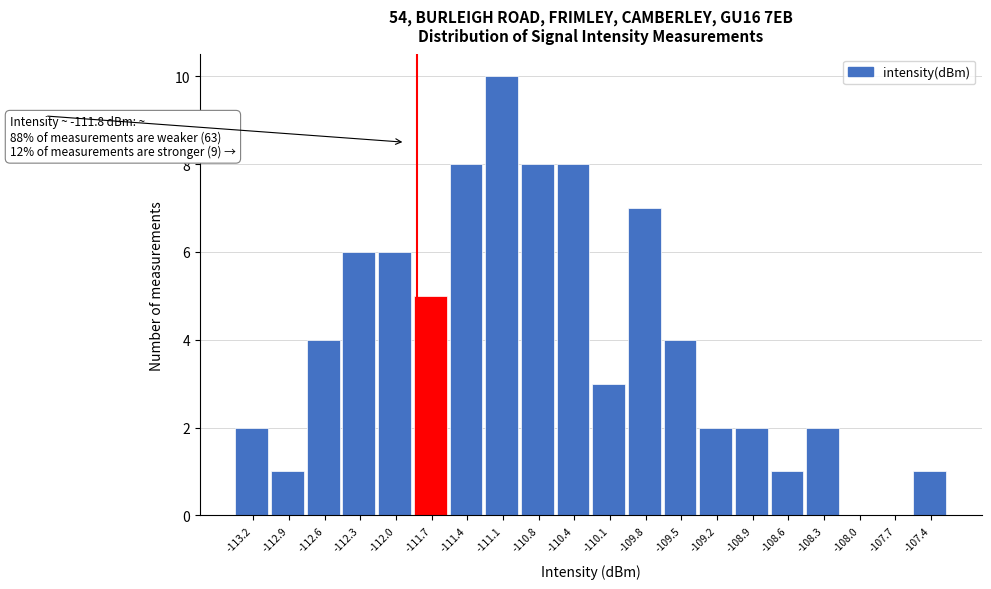

Over which range of the x-axis is the bar tallest?

-111.20 to -110.90